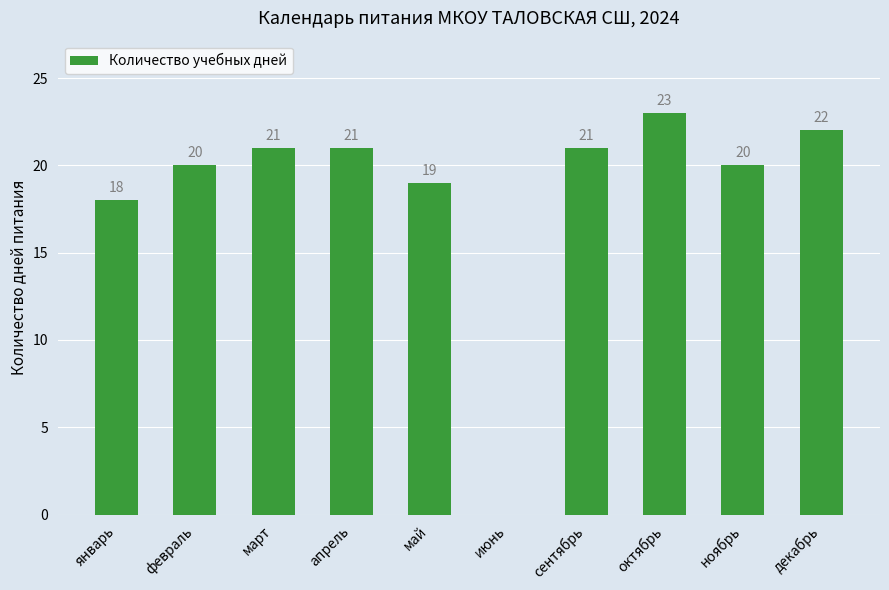

Are the bars horizontal?

No